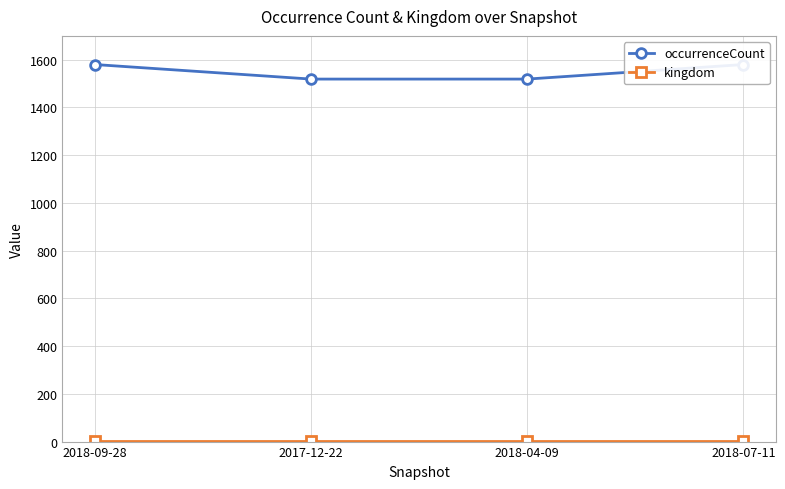

True or false: occurrenceCount and kingdom intersect in this chart.

False